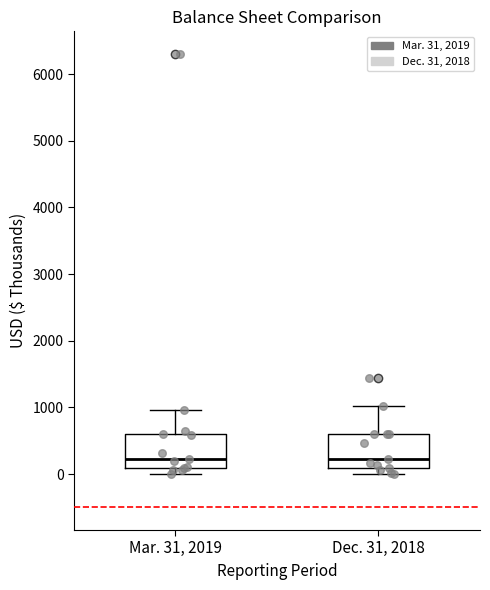

Reading left to right, read every box against the y-axis: the position of its median line, the range the box covers, and the ends of its whiskers. The values are not printed on the chart, so give them approximately, as read against the axis.

Mar. 31, 2019: median 200, box 100 to 600, whiskers 0 to 1000
Dec. 31, 2018: median 200, box 100 to 600, whiskers 0 to 1000